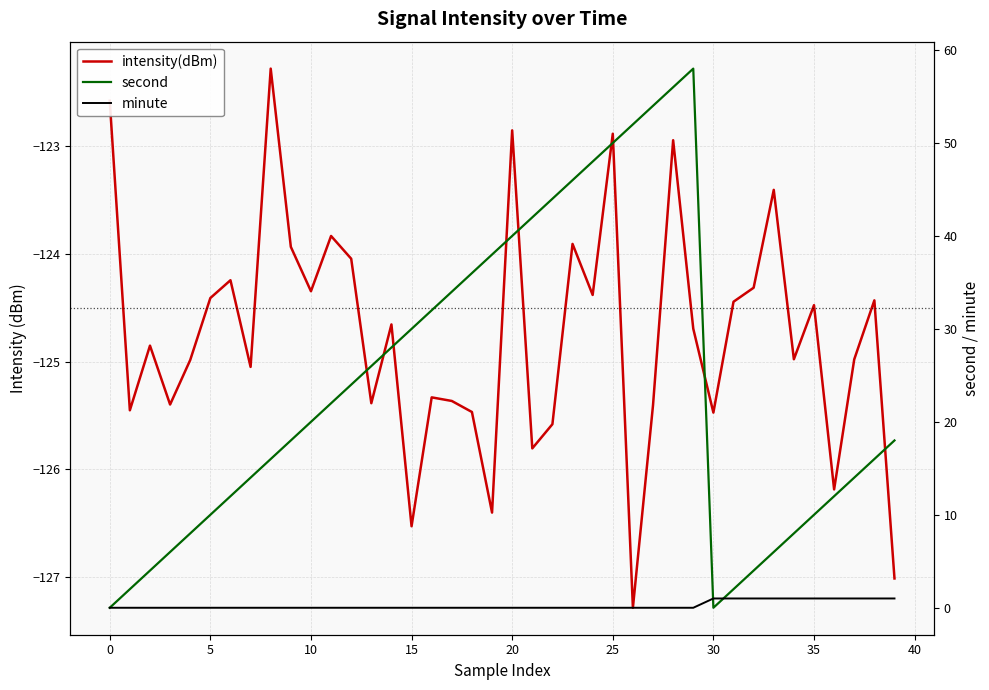

What are all the series names shown in the legend?

intensity(dBm), second, minute